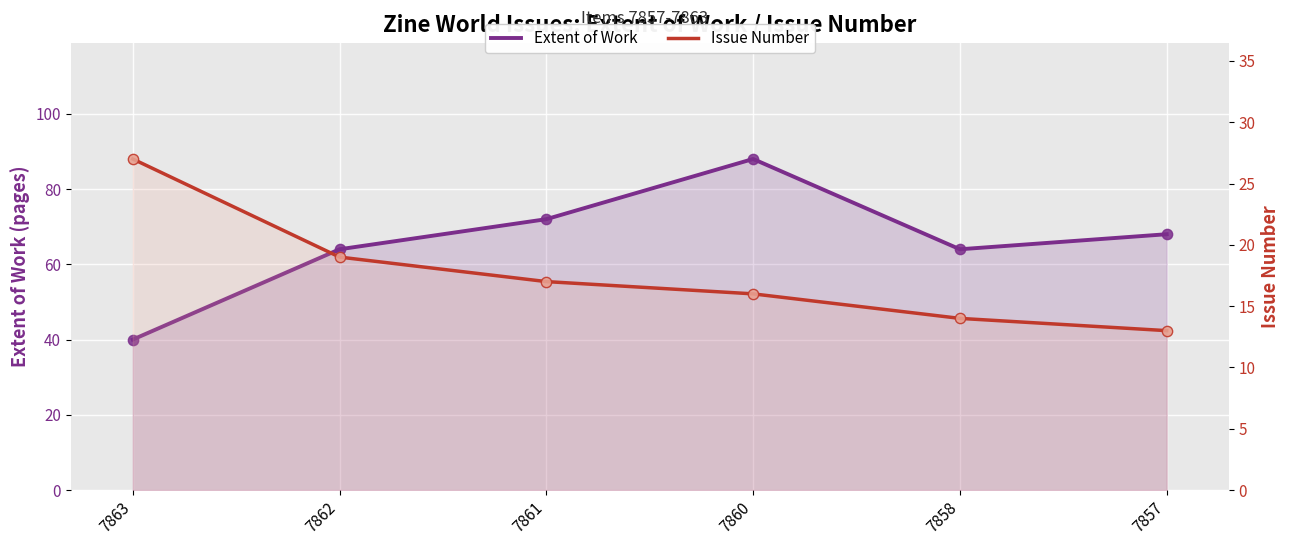

At which category is the sum across all series the highest?

7860